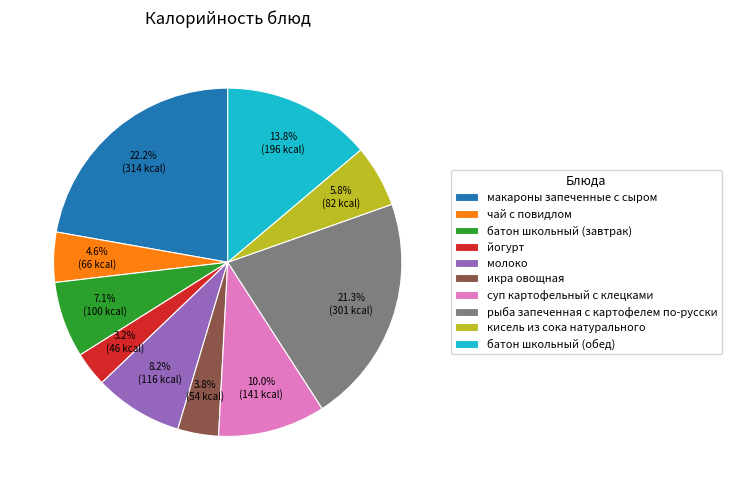

Approximately how many times larger is the value at чай с повидлом compared to суп картофельный с клецками?

0.5